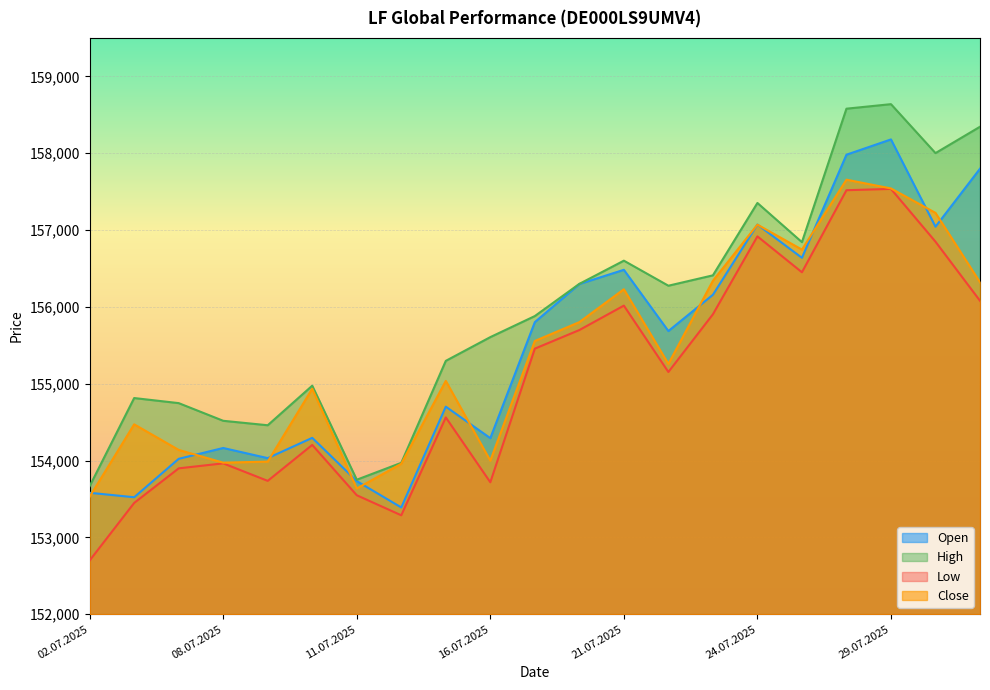

What is the difference between the highest and lowest values at 07.07.2025?

849